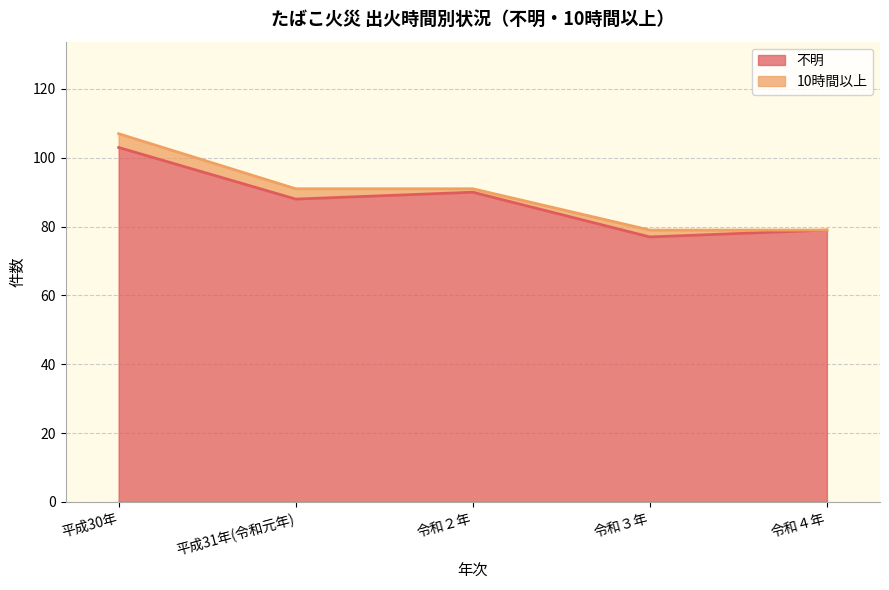

What is the greatest value displayed?

103